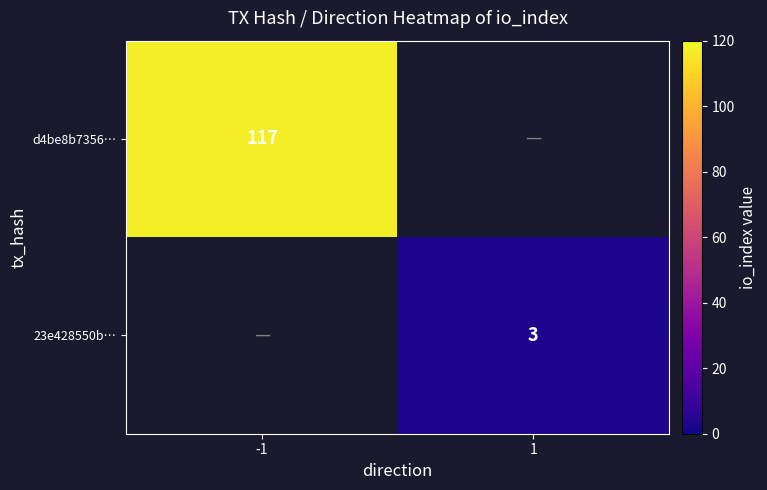

True or false: d4be8b7356… has a value of 117 at -1.

True